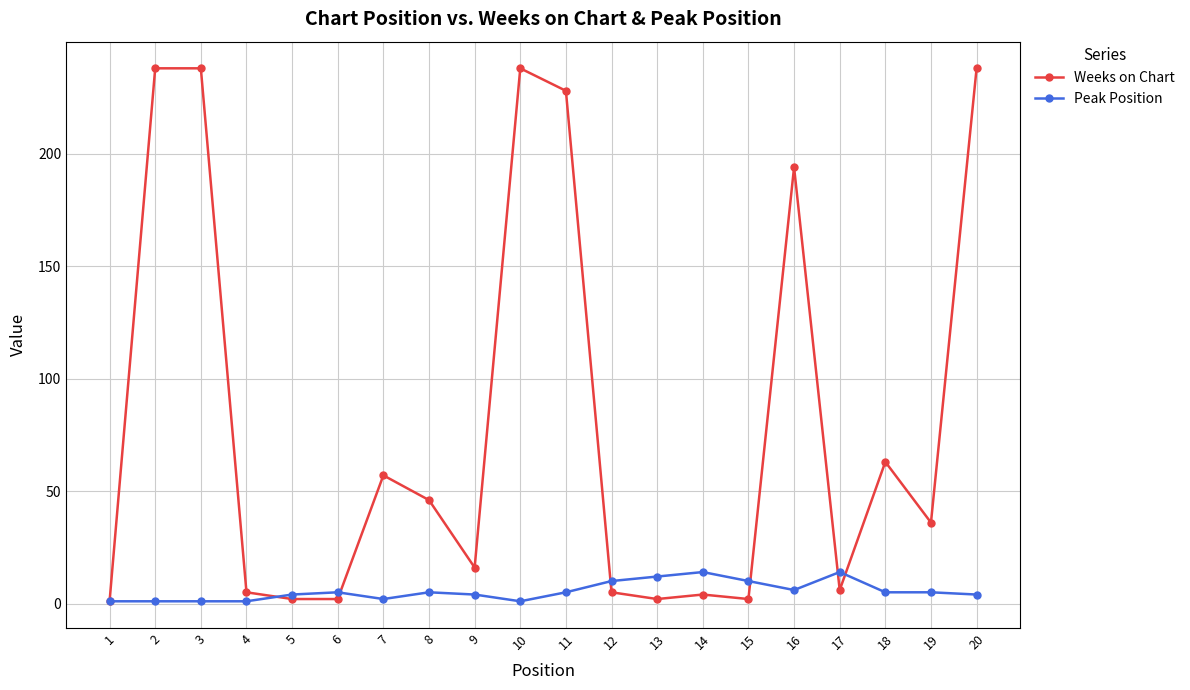

True or false: Peak Position has more than 1 points higher than both neighbors.

True